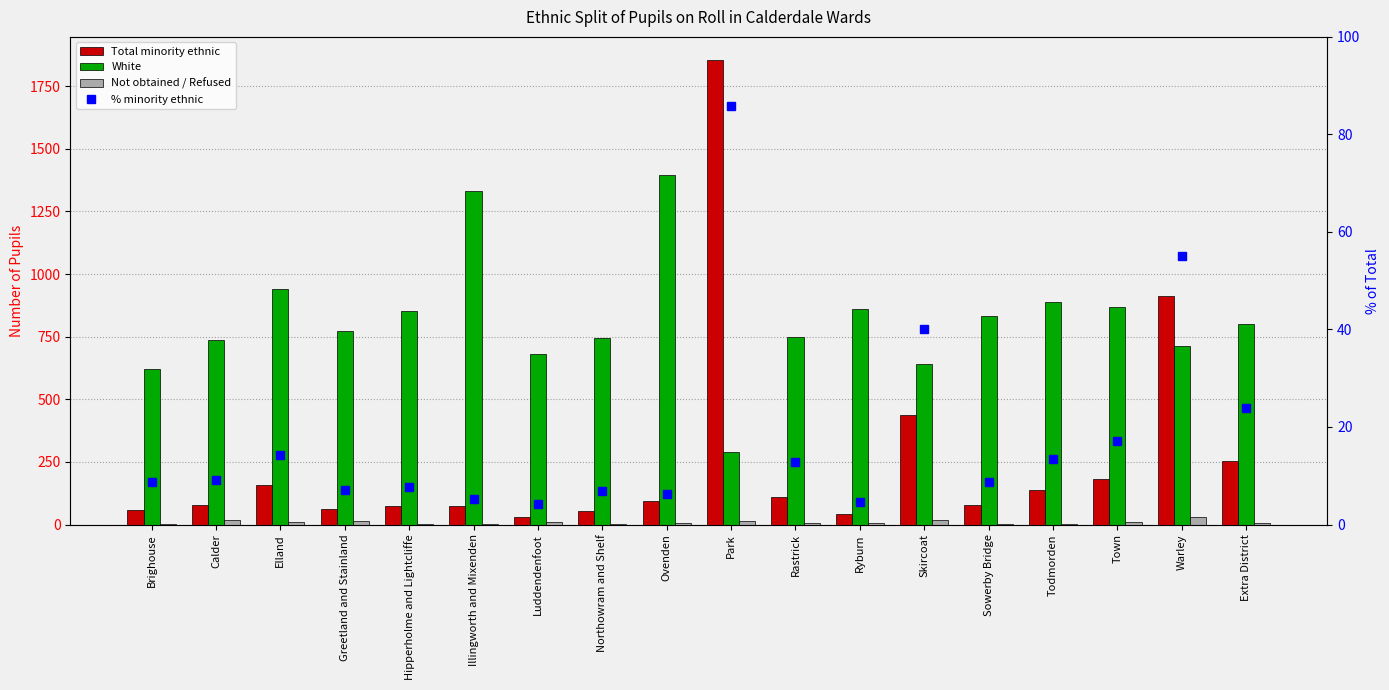

What is the label of the 18th bar from the right?

Brighouse